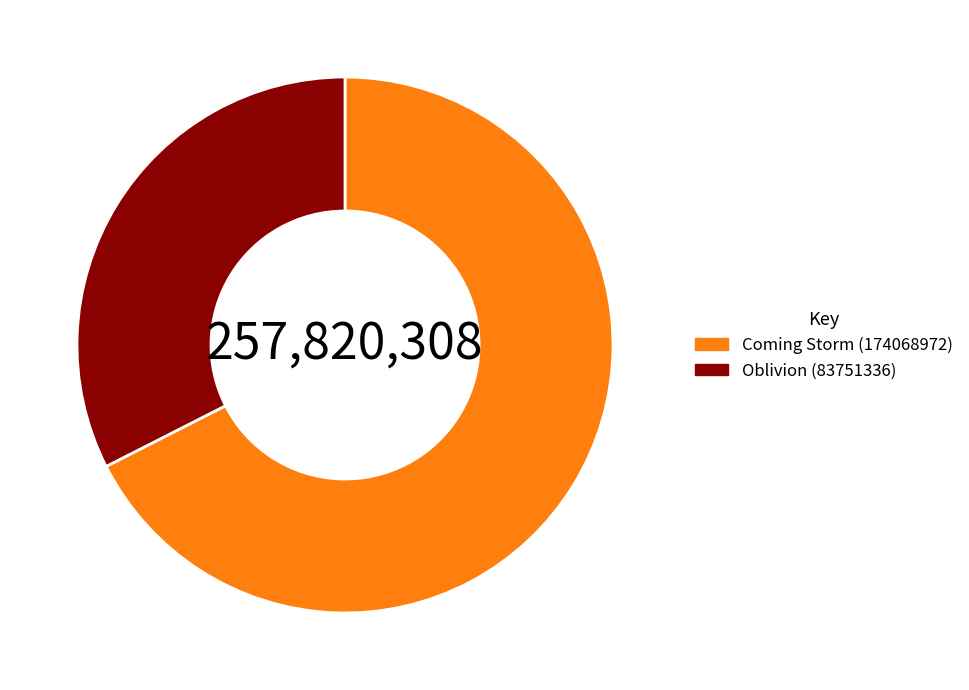

Does Coming Storm (174068972) account for over 50% of the chart?

Yes